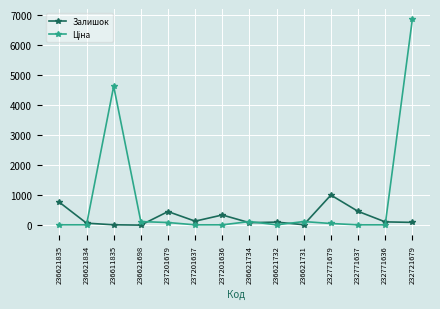

What is the total value across all series at 237201679?

550.3